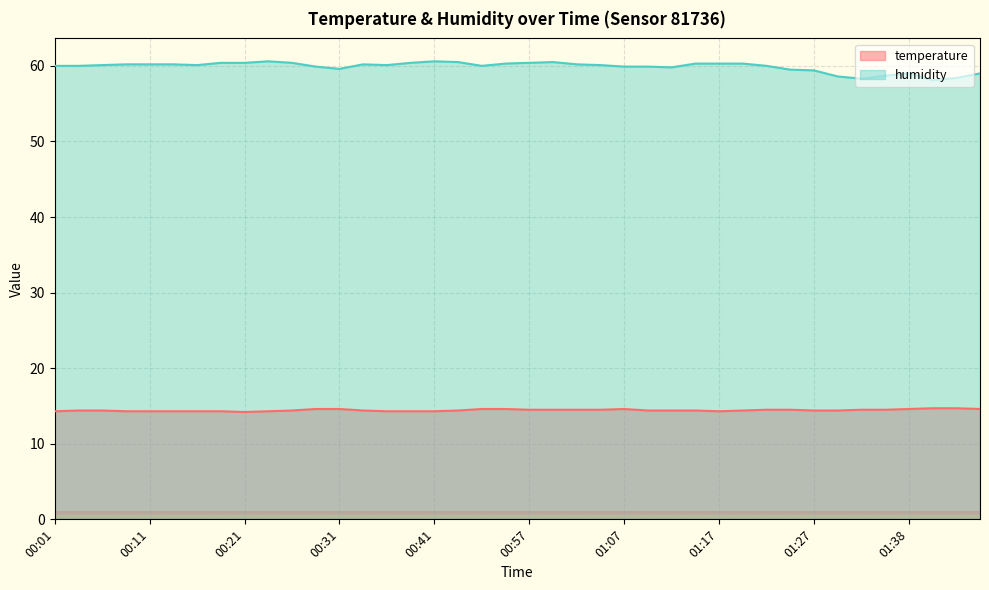

Is the value of temperature at 00:59 greater than the value of humidity at 01:32?

No